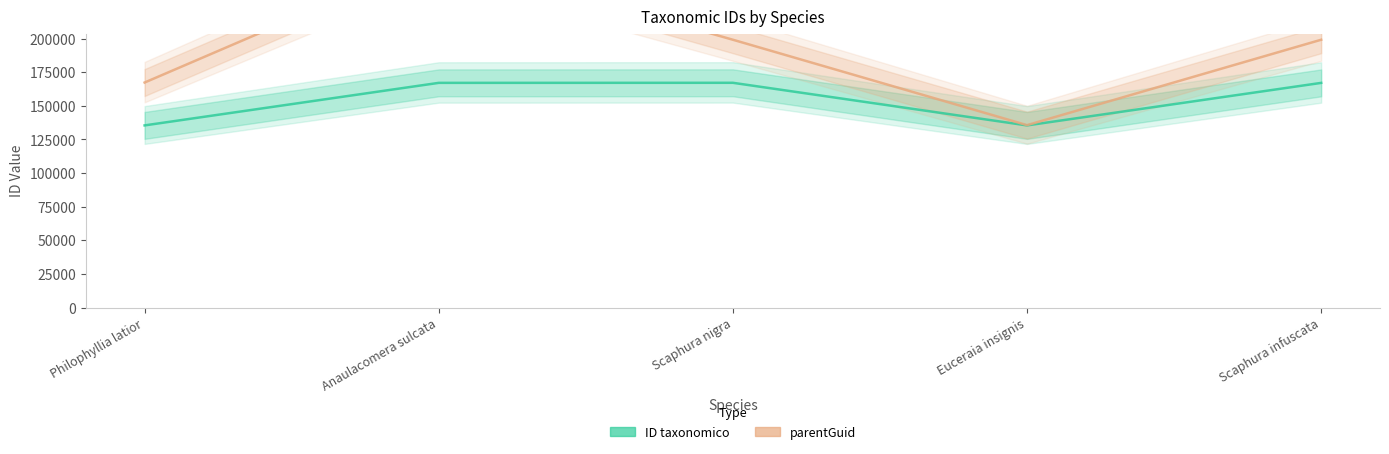

Where does the parentGuid series first go above 199099?

Anaulacomera sulcata